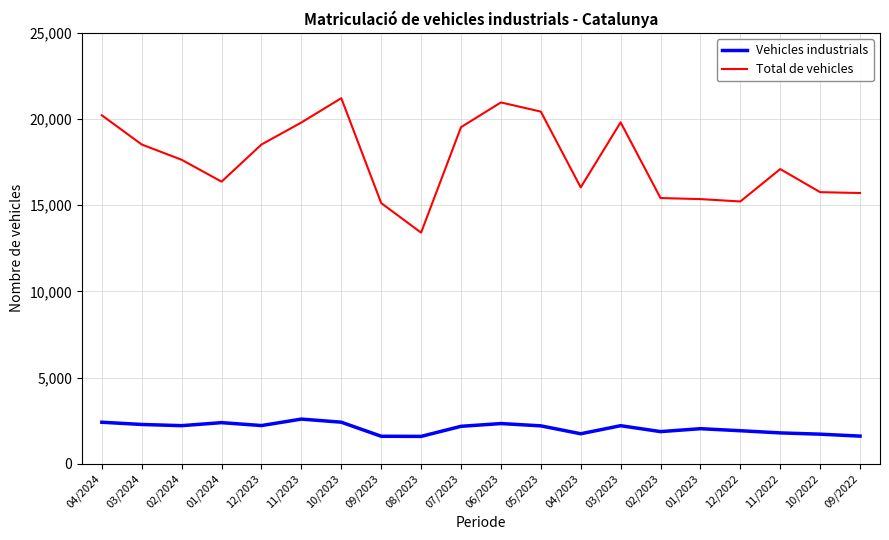

True or false: Total de vehicles and Vehicles industrials intersect in this chart.

False